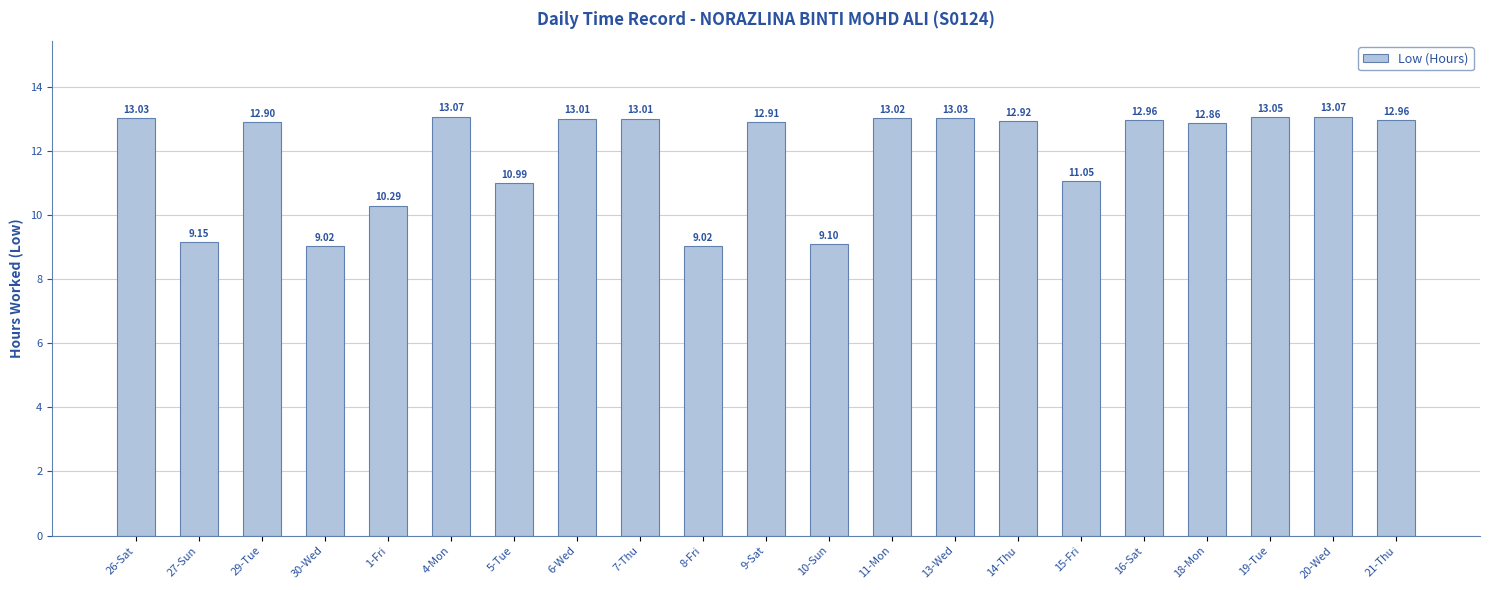

What position from the left is 19-Tue?

19